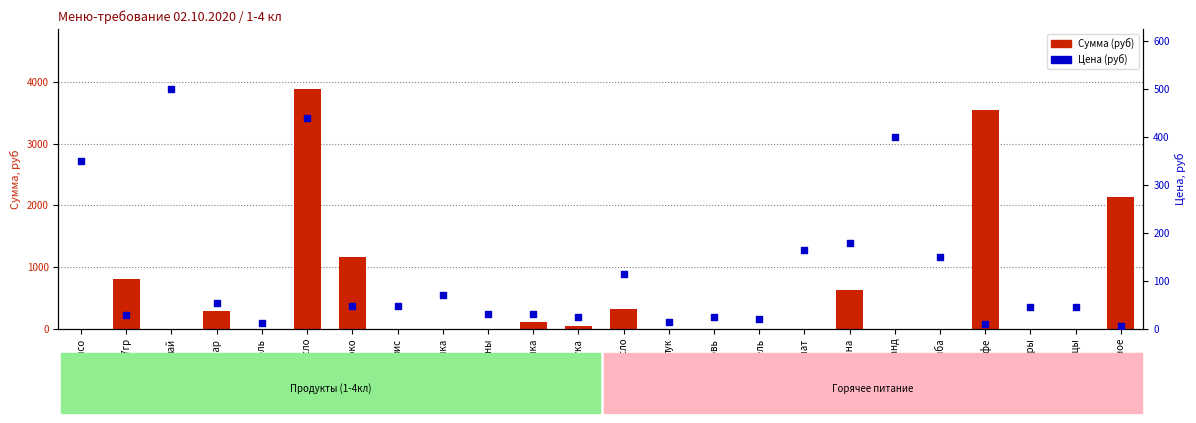

Which series reaches the minimum Y coordinate?

Сумма (руб)